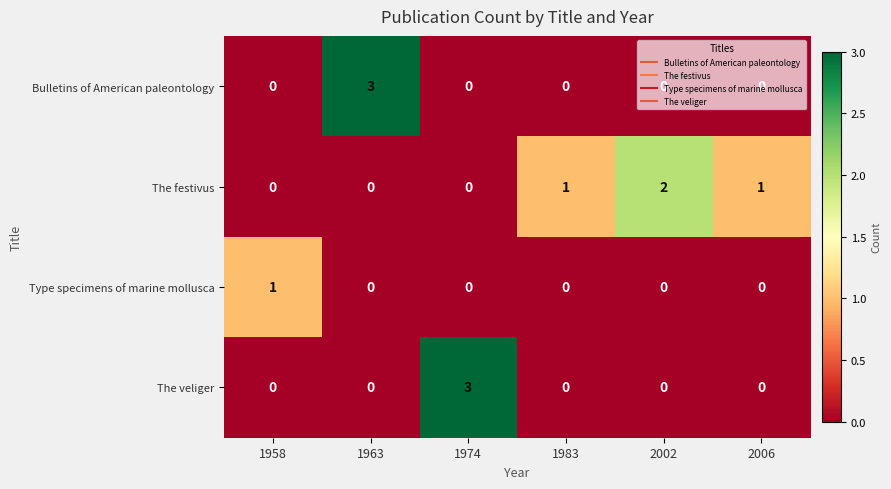

How many The festivus values are between 0 and 1?

5